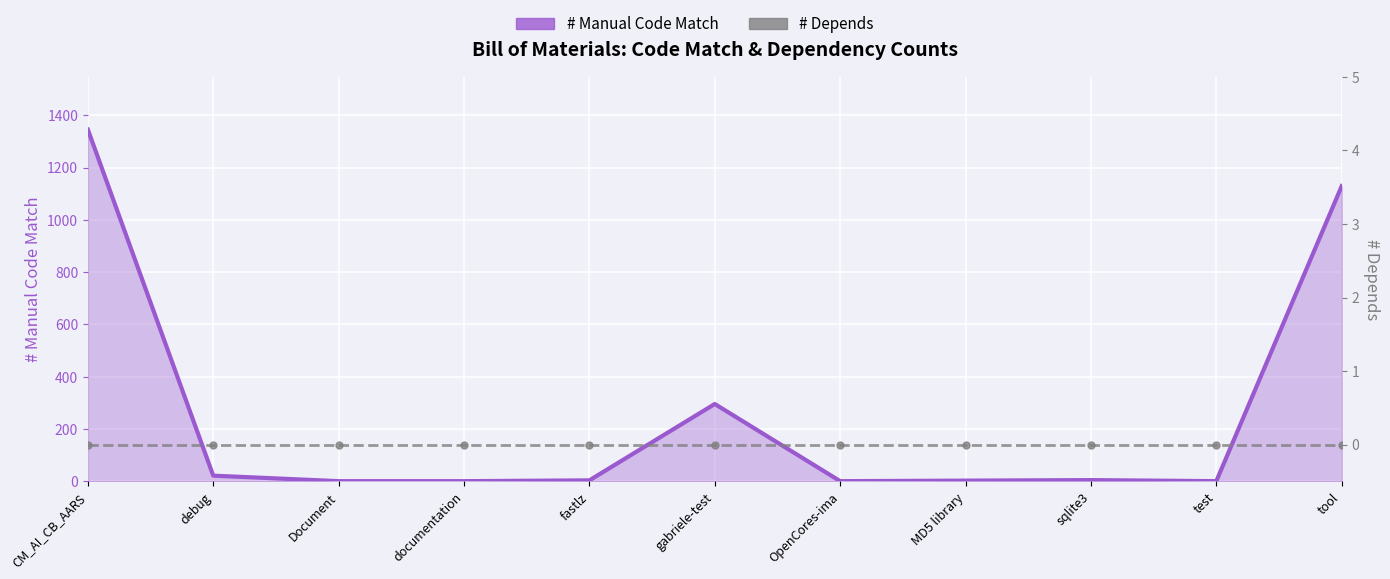

At which category is the sum across all series the highest?

CM_AI_CB_AARS